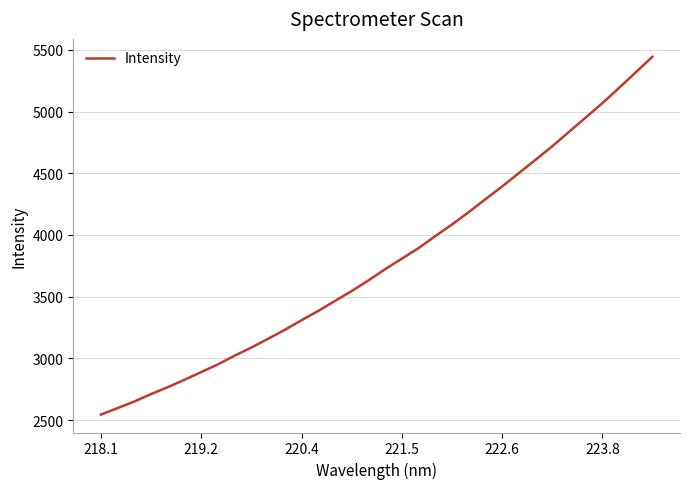

Does the chart display data point markers on the line(s)?

No